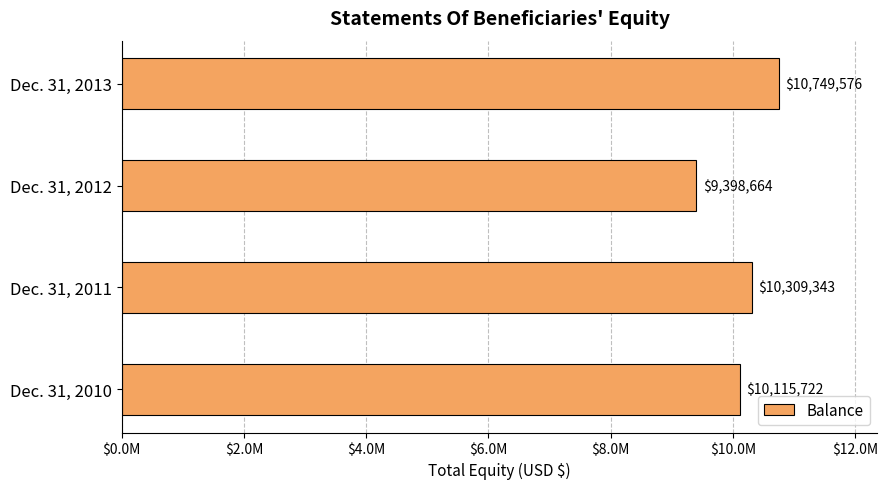

Rank the categories by value from highest to lowest.

Dec. 31, 2013, Dec. 31, 2011, Dec. 31, 2010, Dec. 31, 2012